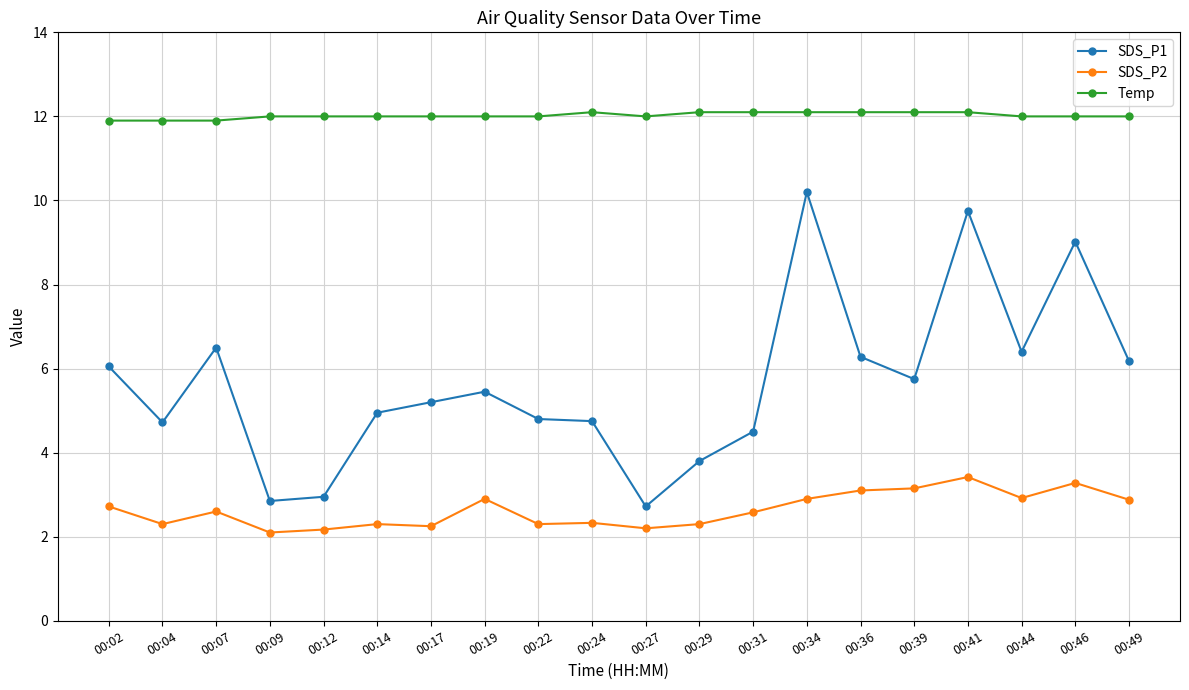

How many lines are shown in the chart?

3